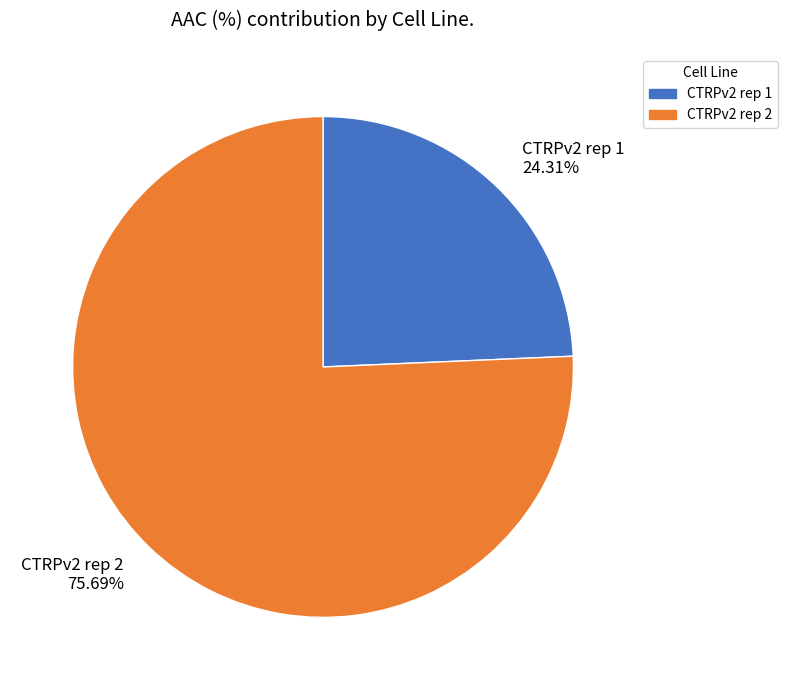

The CTRPv2 rep 2 slice represents 76% of the pie. True or false?

True